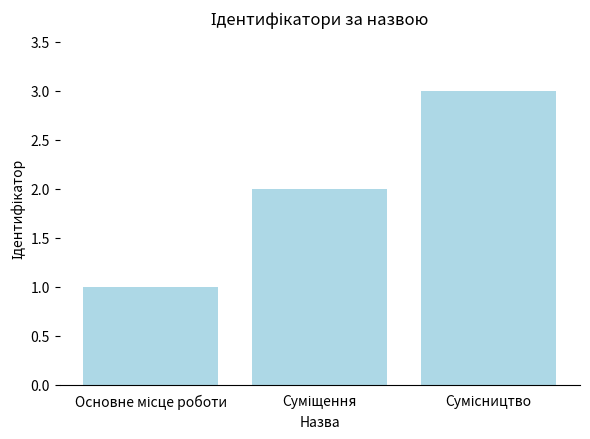

What is the sum of all values?

6